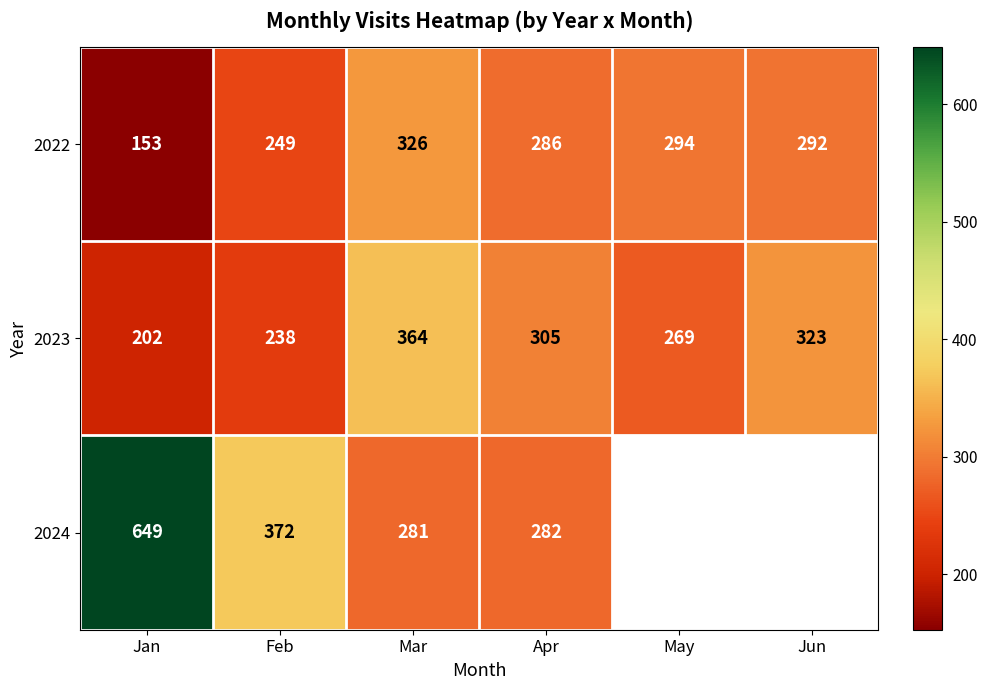

At Apr, list the series in order from smallest to largest.

2024, 2022, 2023